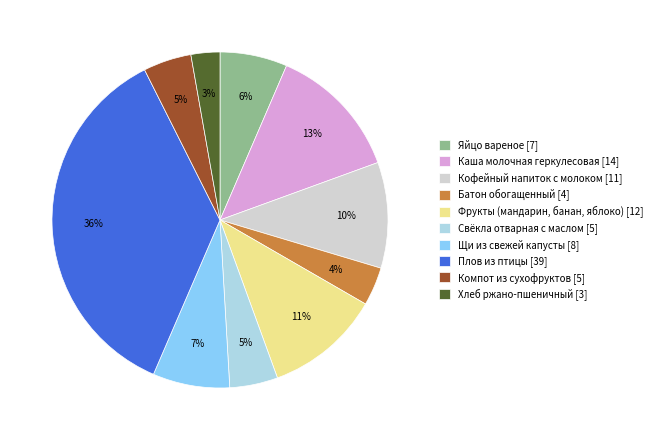

To the nearest percent, what portion does Хлеб ржано-пшеничный represent?

3%